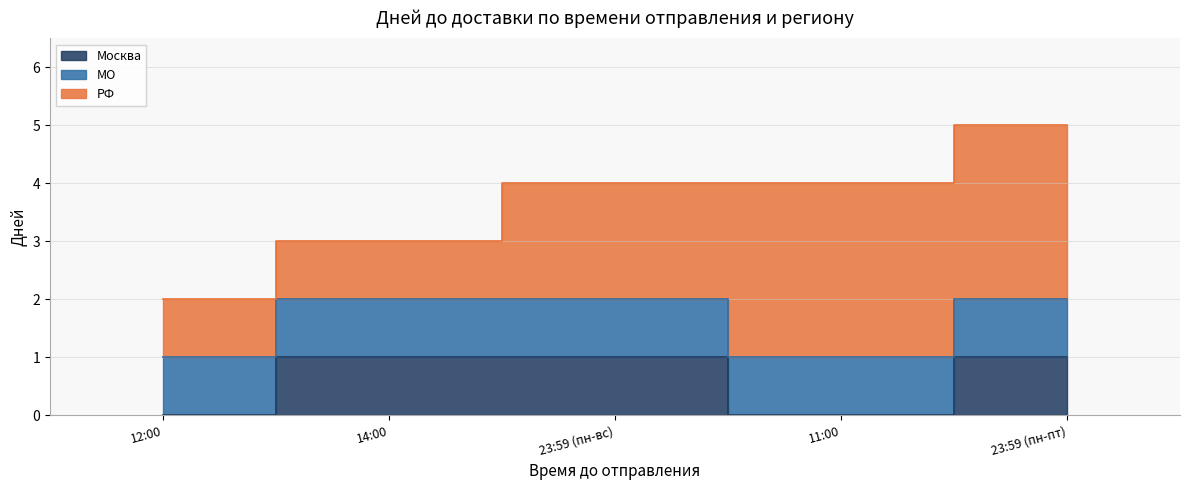

Rank the series by their maximum value, from highest to lowest.

РФ, Москва, МО